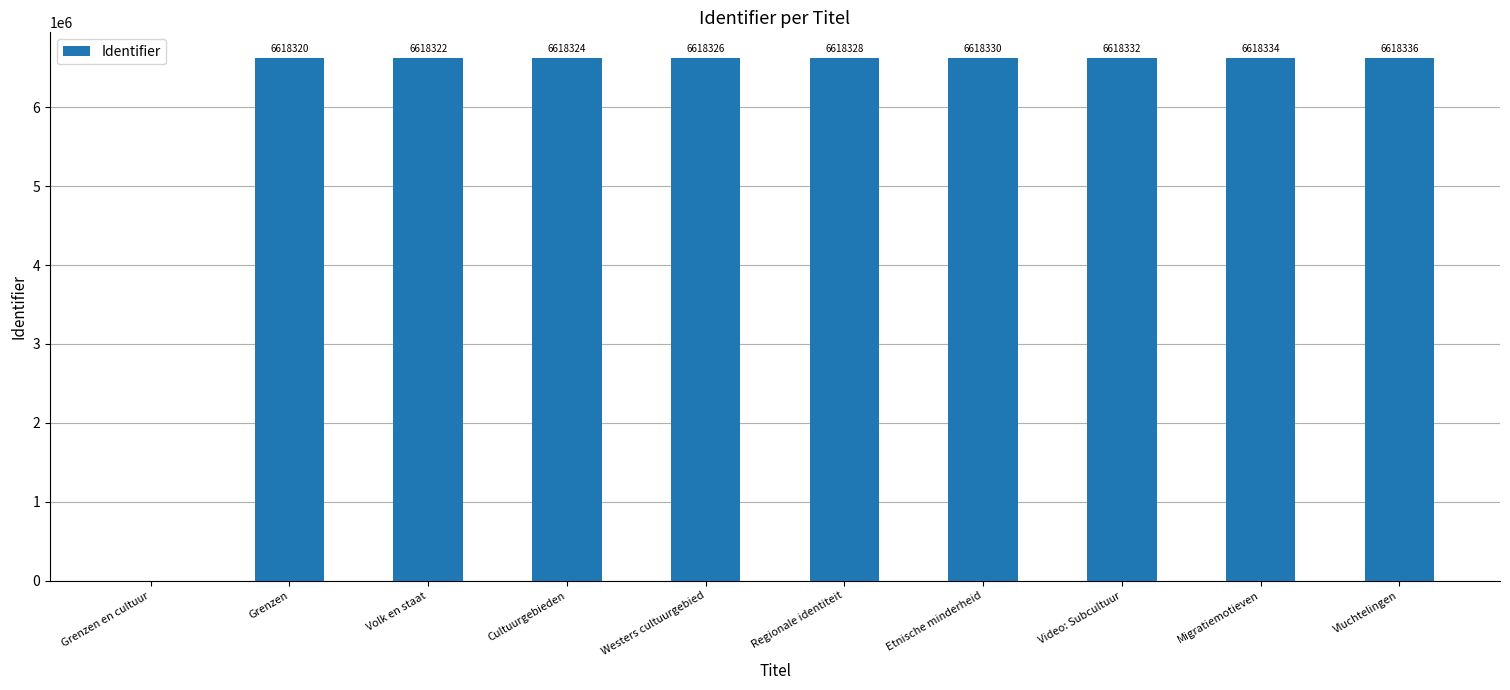

The value at Etnische minderheid is 10933633. True or false?

False